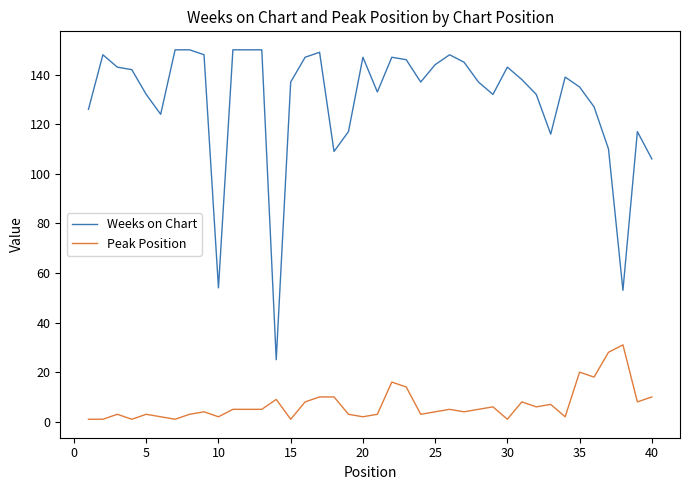

What are all the series names shown in the legend?

Weeks on Chart, Peak Position